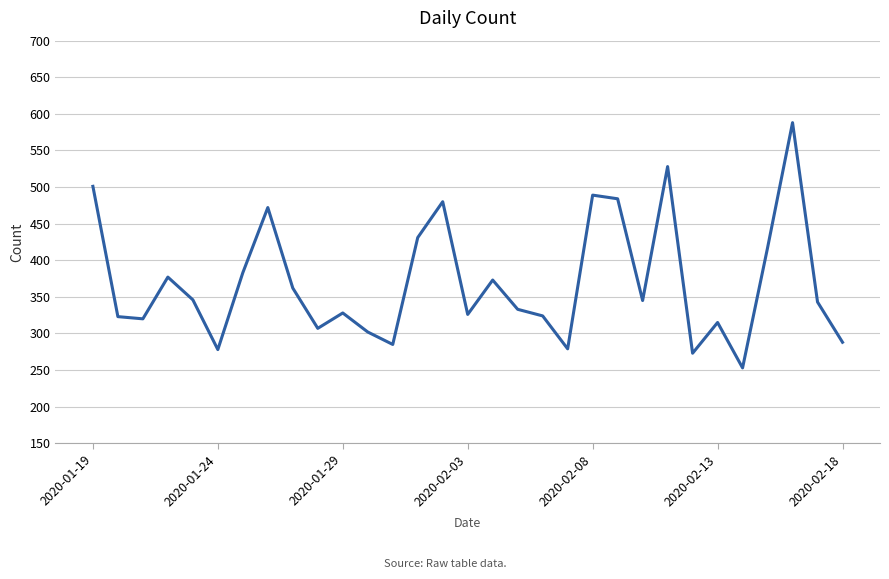

What is the maximum value shown in the chart?

588